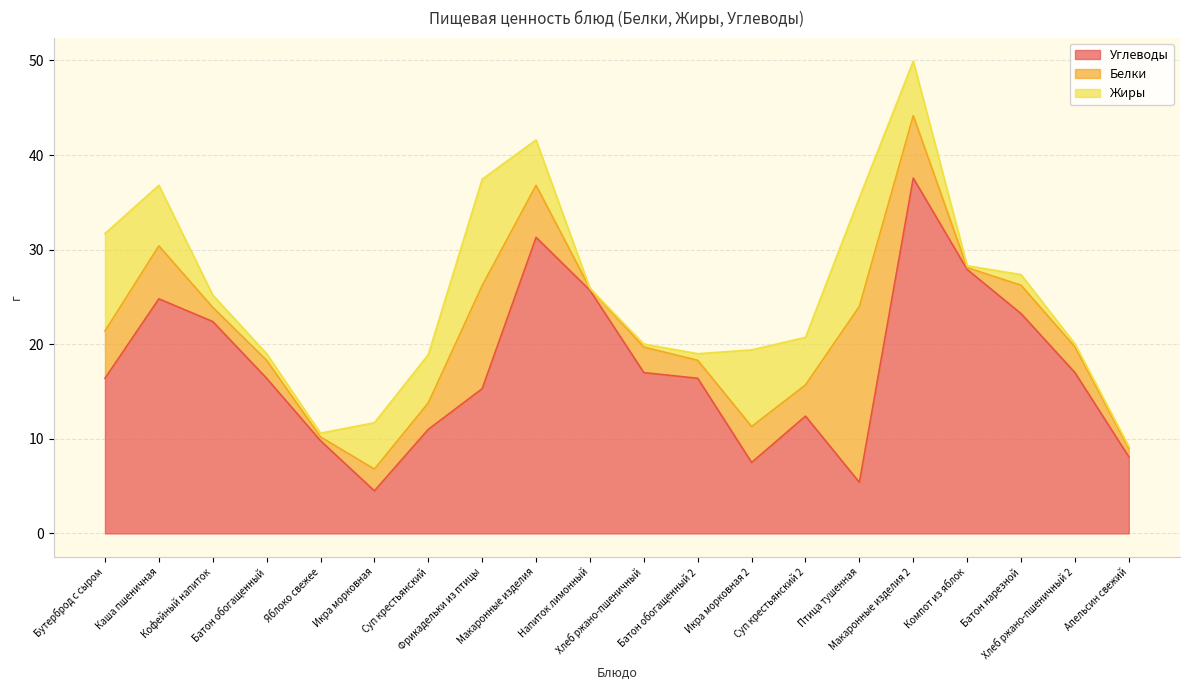

Rank the categories by Углеводы value from lowest to highest.

Икра морковная, Птица тушенная, Икра морковная 2, Апельсин свежий, Яблоко свежее, Суп крестьянский, Суп крестьянский 2, Фрикадельки из птицы, Бутерброд с сыром, Батон обогащенный, Батон обогащенный 2, Хлеб ржано-пшеничный, Хлеб ржано-пшеничный 2, Кофейный напиток, Батон нарезной, Каша пшеничная, Напиток лимонный, Компот из яблок, Макаронные изделия, Макаронные изделия 2